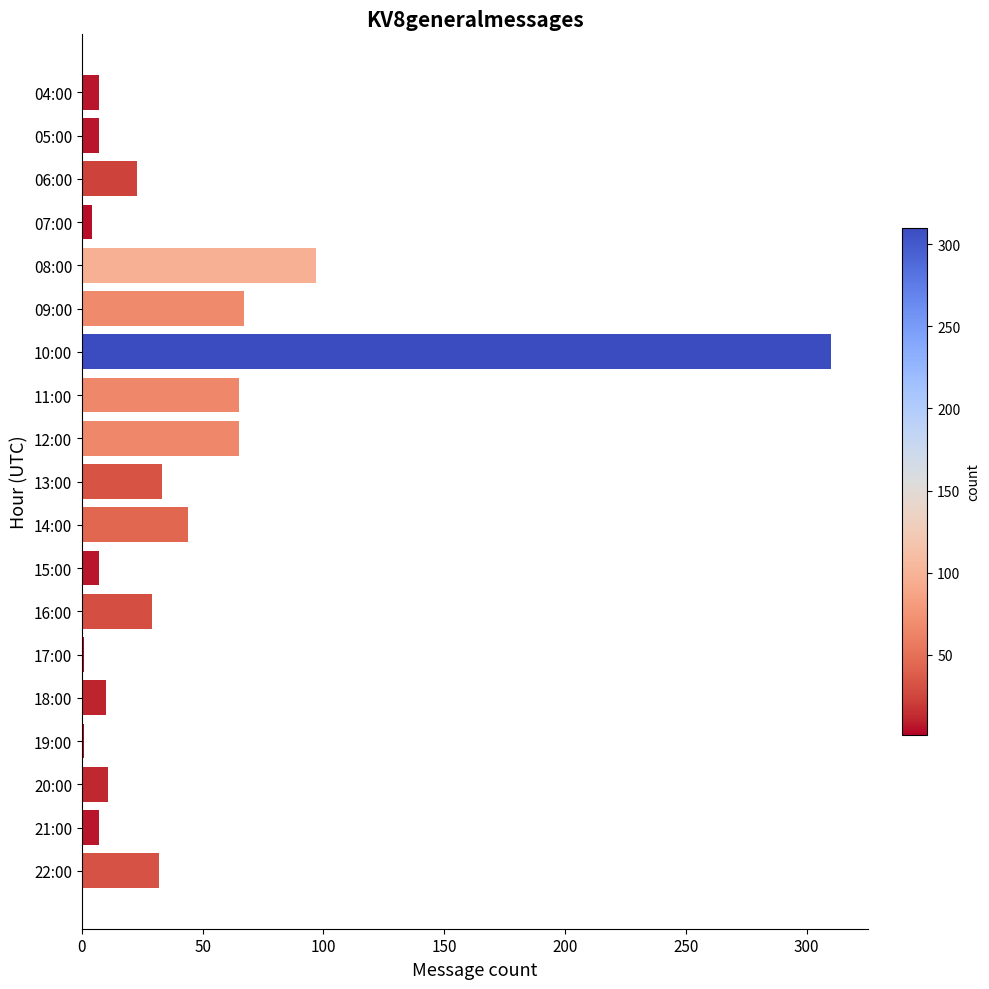

Which label corresponds to the largest value in the chart?

10:00